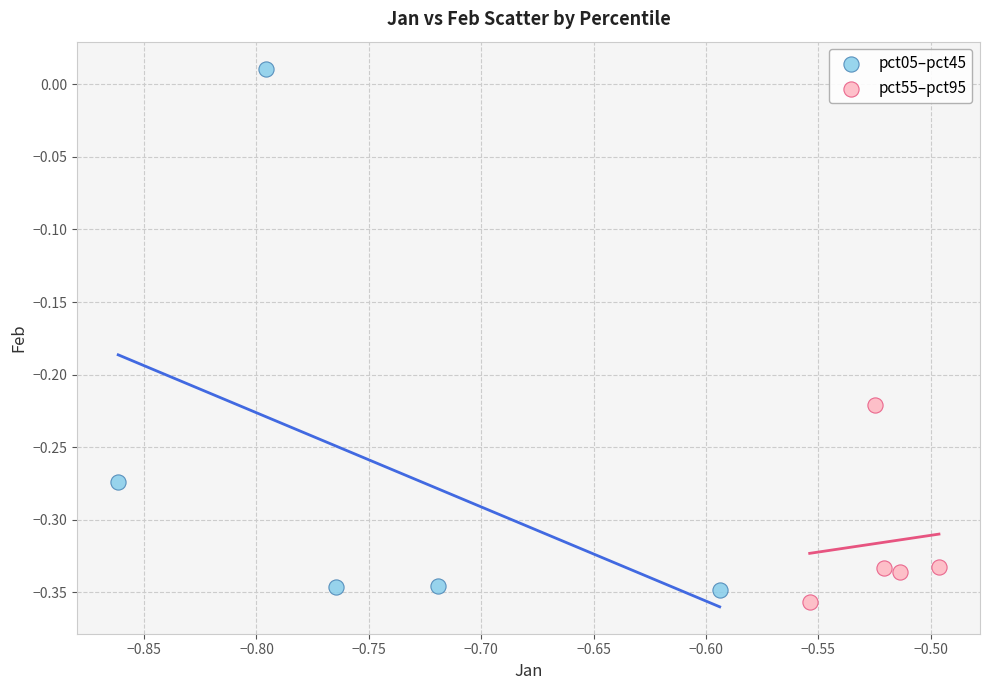

Which series reaches the maximum Y coordinate?

pct05–pct45